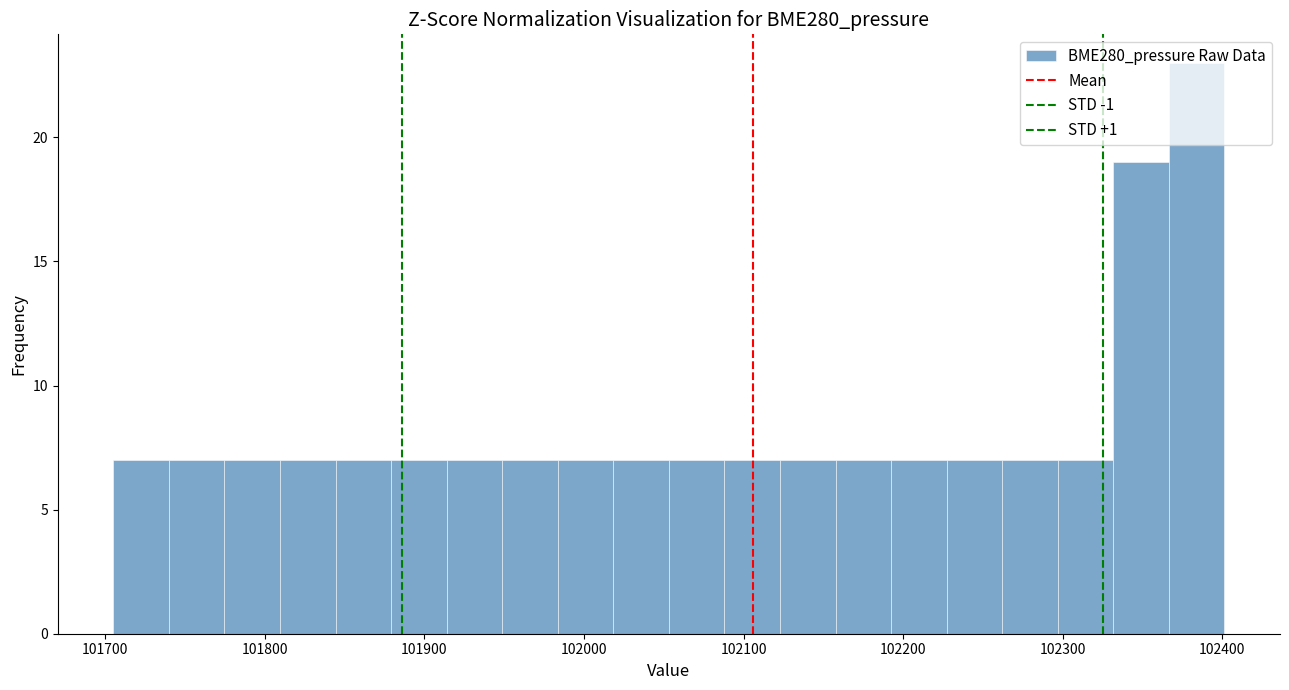

Around what value on the x-axis is the tallest bar? Give the approximate position of its centre, as read against the axis.

102380